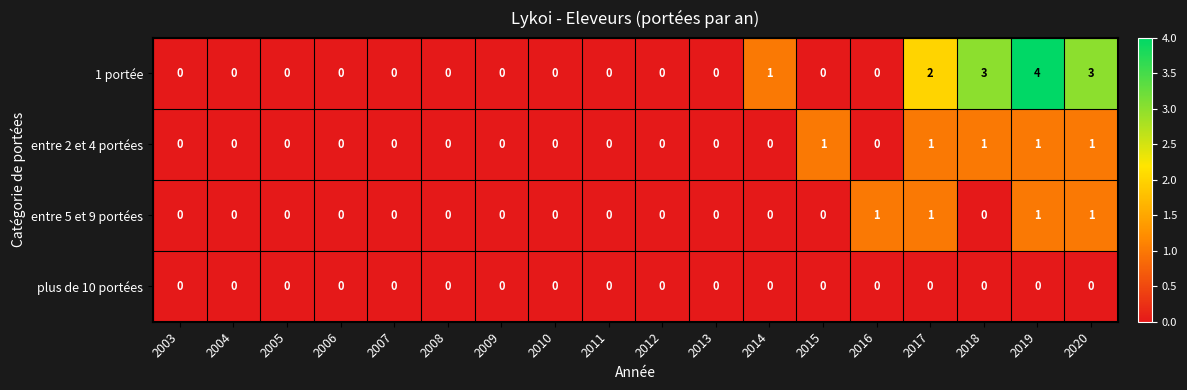

Is it true that entre 5 et 9 portées equals 0 at 2016?

False